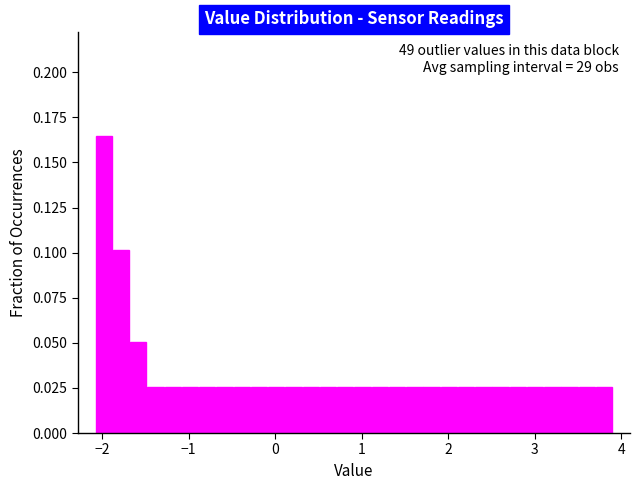

Around what value on the x-axis is the tallest bar? Give the approximate position of its centre, as read against the axis.

-2.0